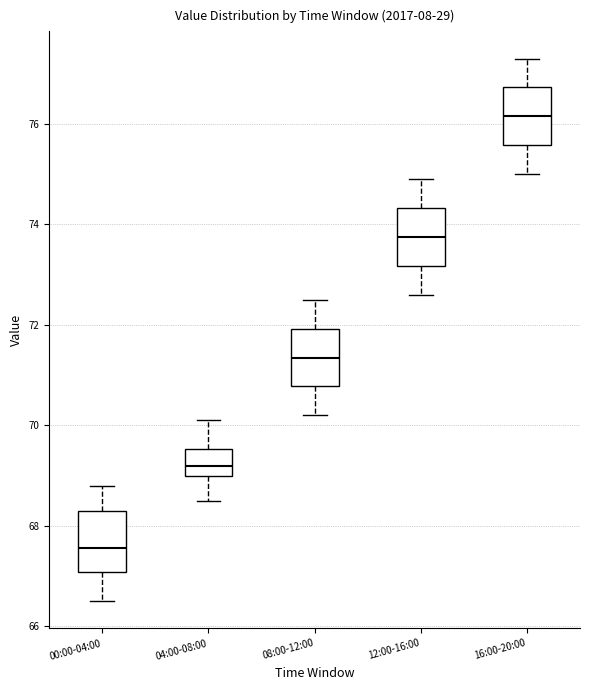

Which box's median line is the highest?

16:00-20:00